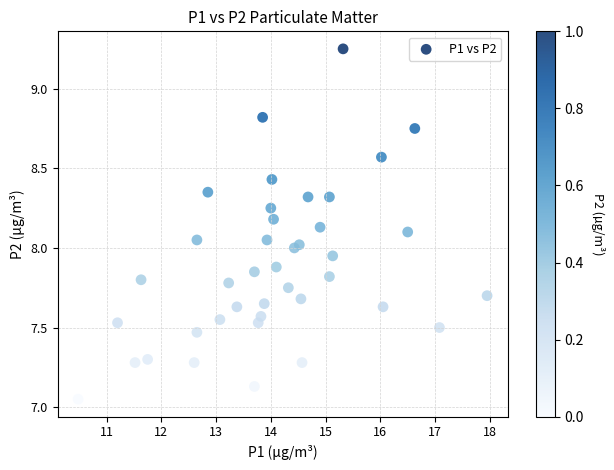

What is the range of Y values (max minus min)?

2.2